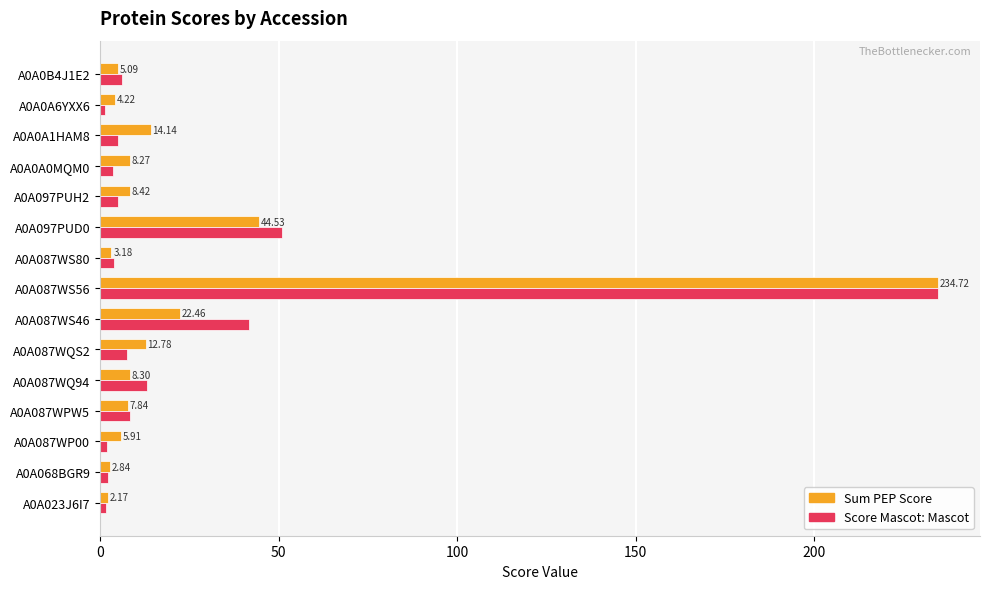

Which series has the largest total across all categories?

Score Mascot: Mascot